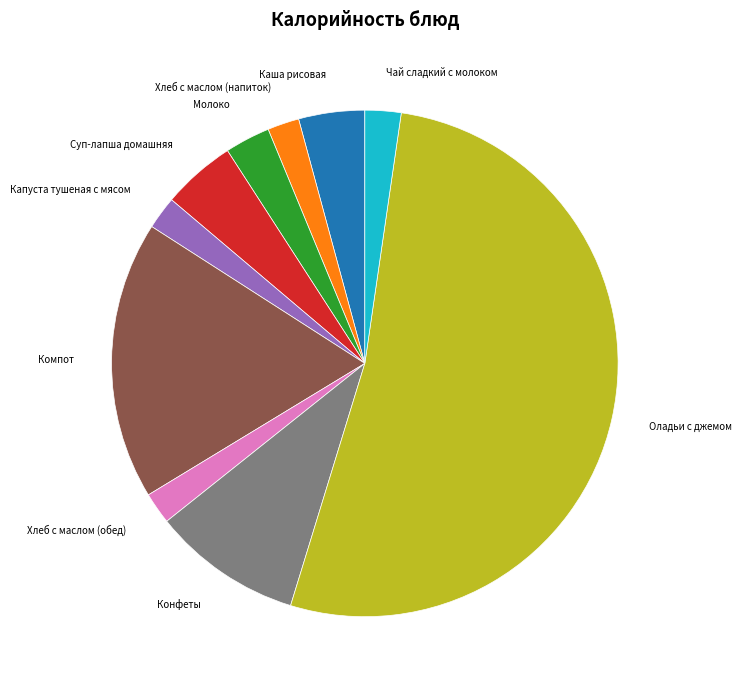

Does any single category account for the majority?

Yes